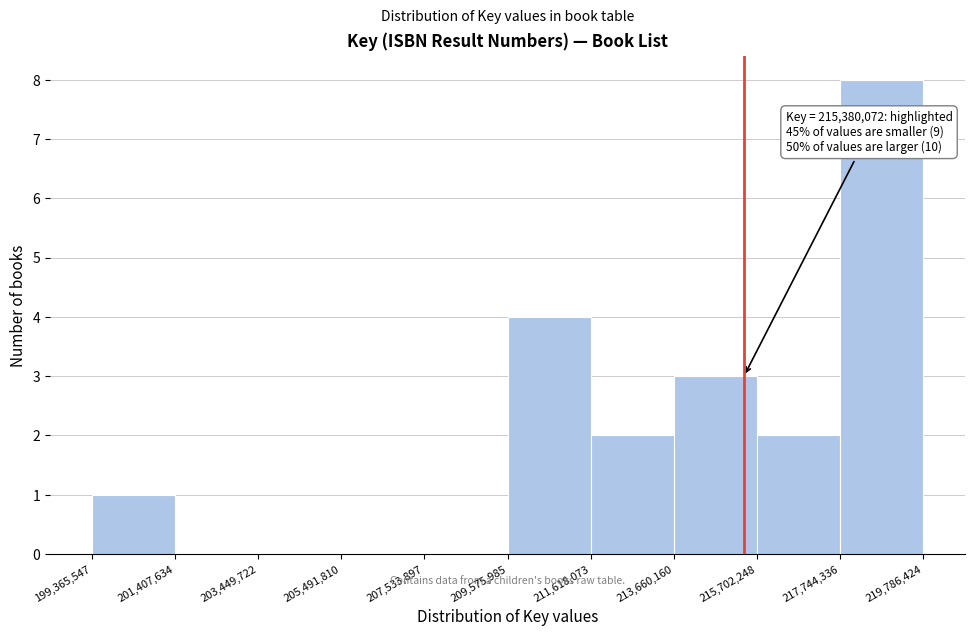

Over which range of the x-axis is the bar tallest?

217,744,336 to 219,786,424